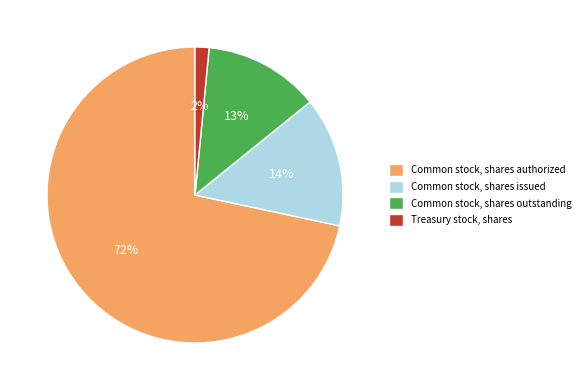

Is there a majority slice in this chart?

Yes